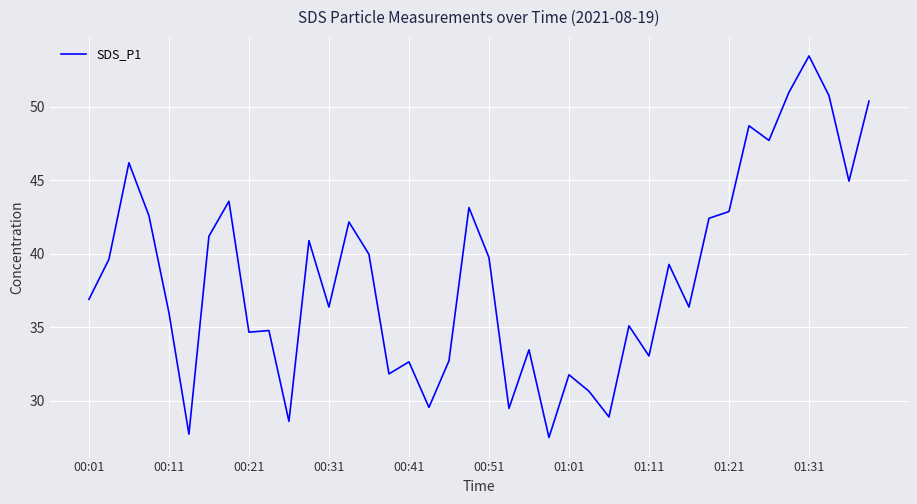

What is the greatest value displayed?

53.5